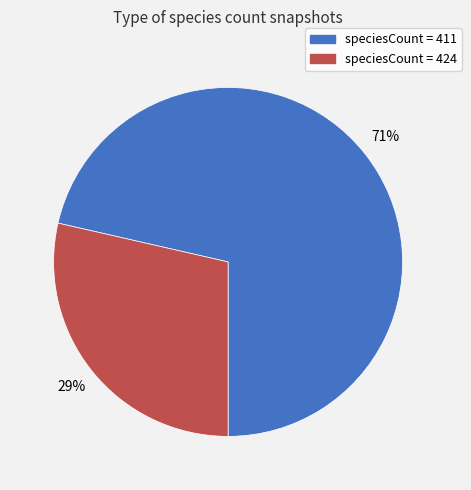

Is there a majority slice in this chart?

Yes